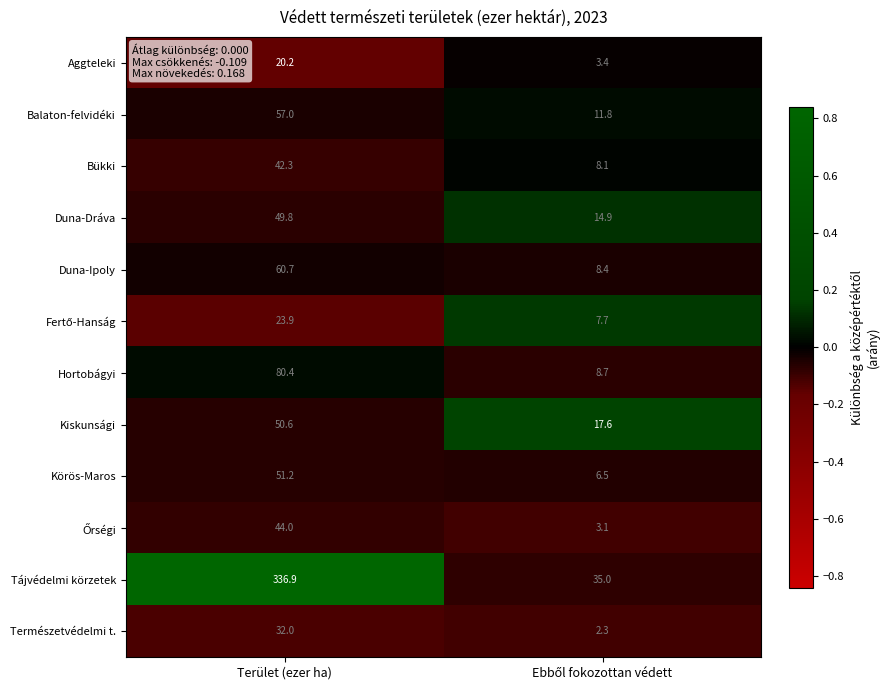

What value does the Aggteleki series have at Terület (ezer ha)?

20.2